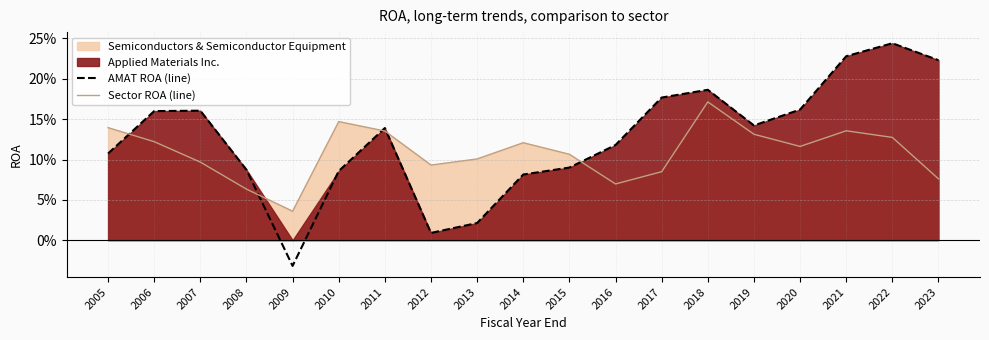

Where do Sector ROA (line) and AMAT ROA (line) first cross each other?

2005 and 2006